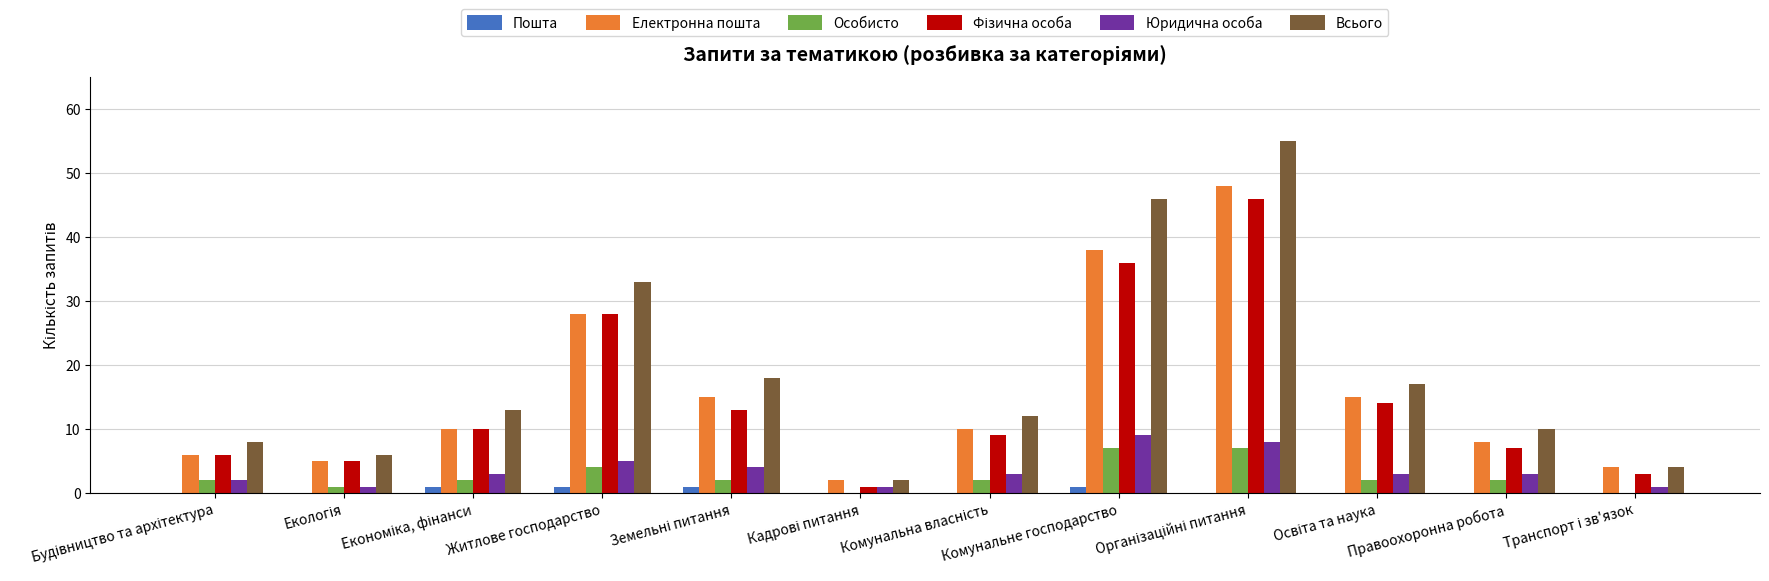

Which series has the largest total across all categories?

Всього